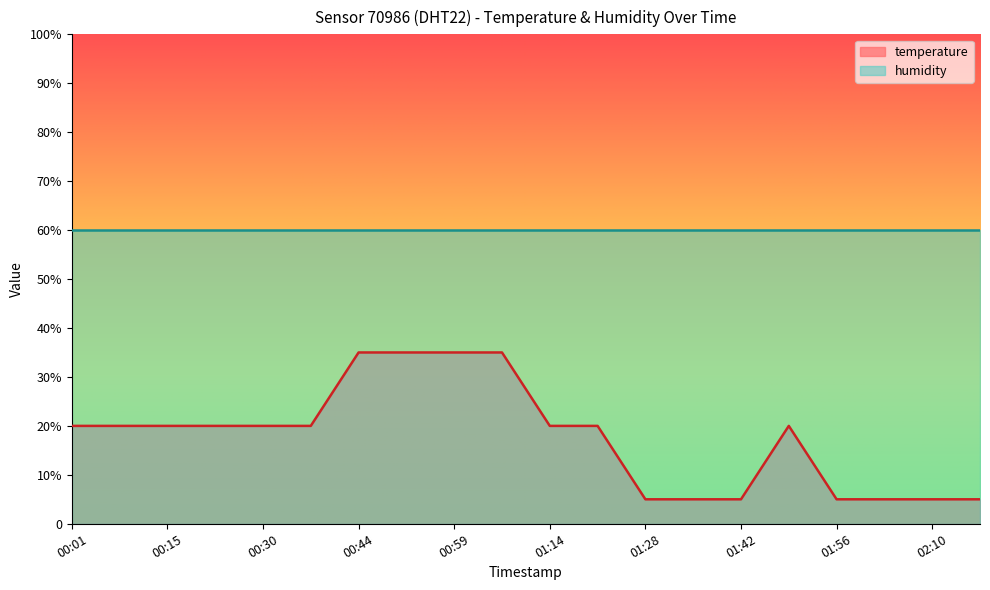

Rank the categories by value from lowest to highest.

01:28, 01:35, 01:42, 01:56, 02:03, 02:10, 02:17, 00:01, 00:08, 00:15, 00:22, 00:30, 00:37, 01:14, 01:21, 01:49, 00:44, 00:52, 00:59, 01:06